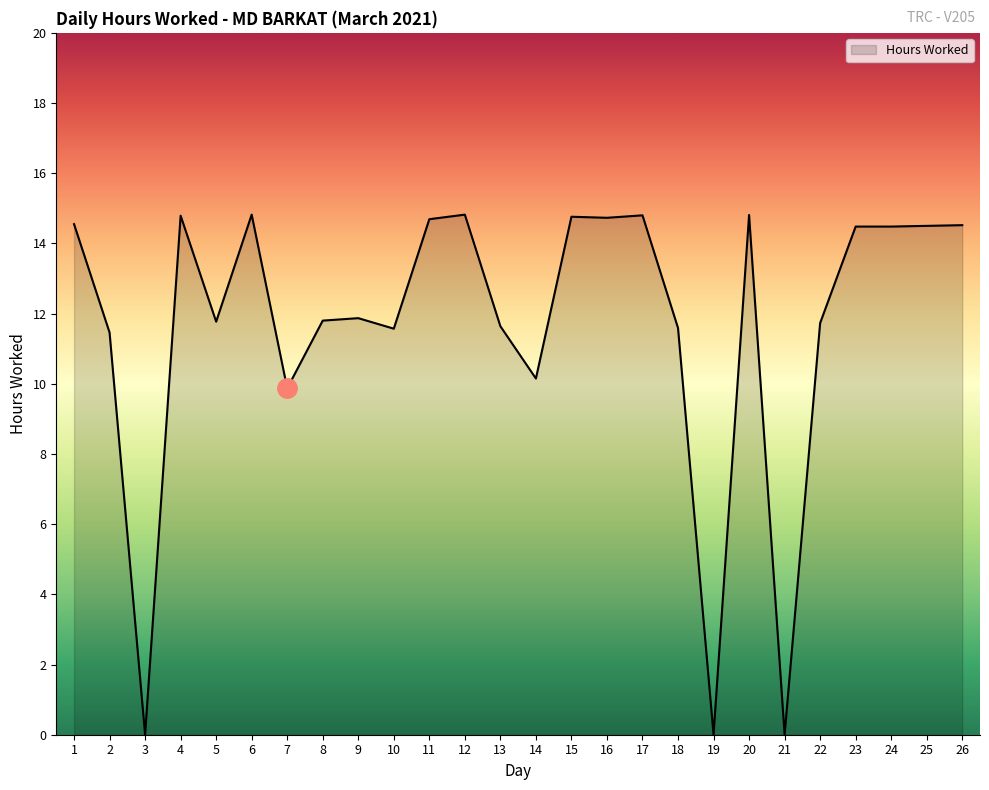

Where is the data nearest to the value 7?

7